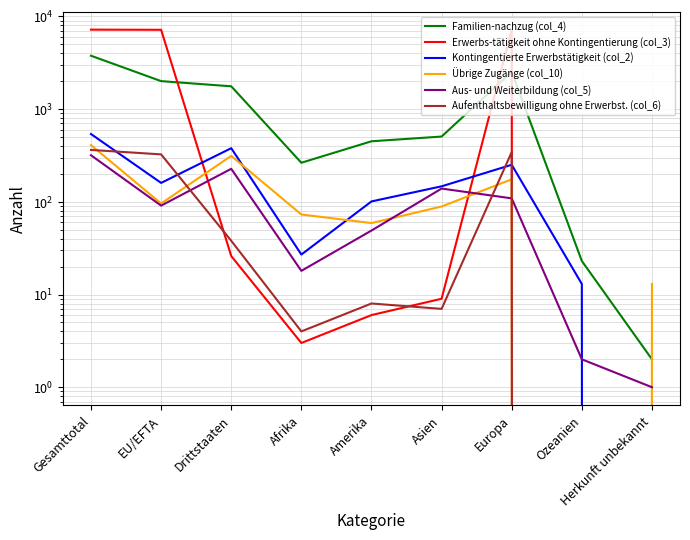

What is the sum of the Erwerbs-tätigkeit ohne Kontingentierung (col_3) values at Ozeanien and Asien?

9